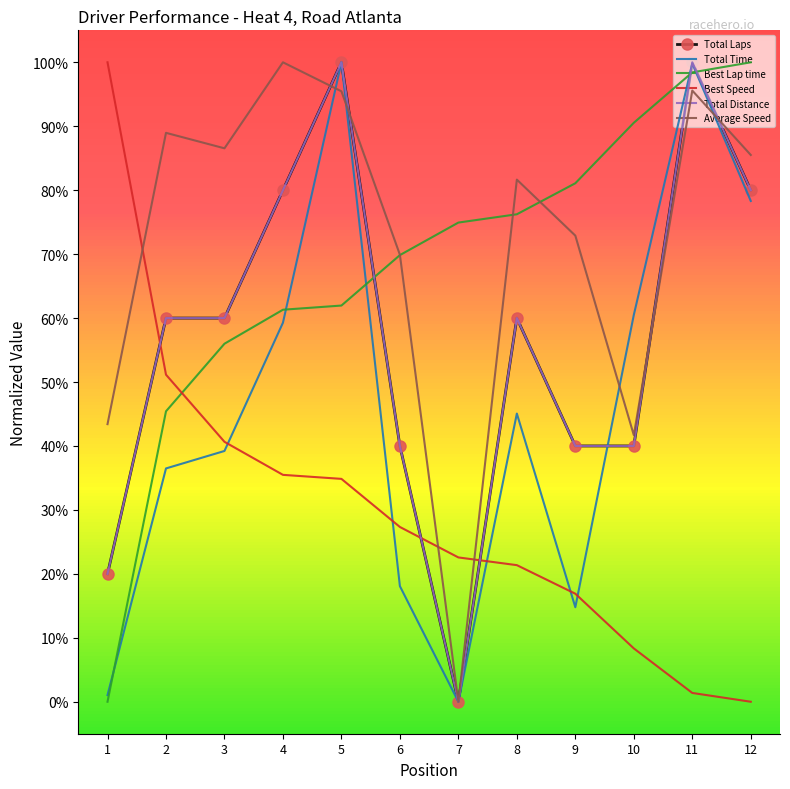

True or false: Total Distance and Best Speed intersect in this chart.

True